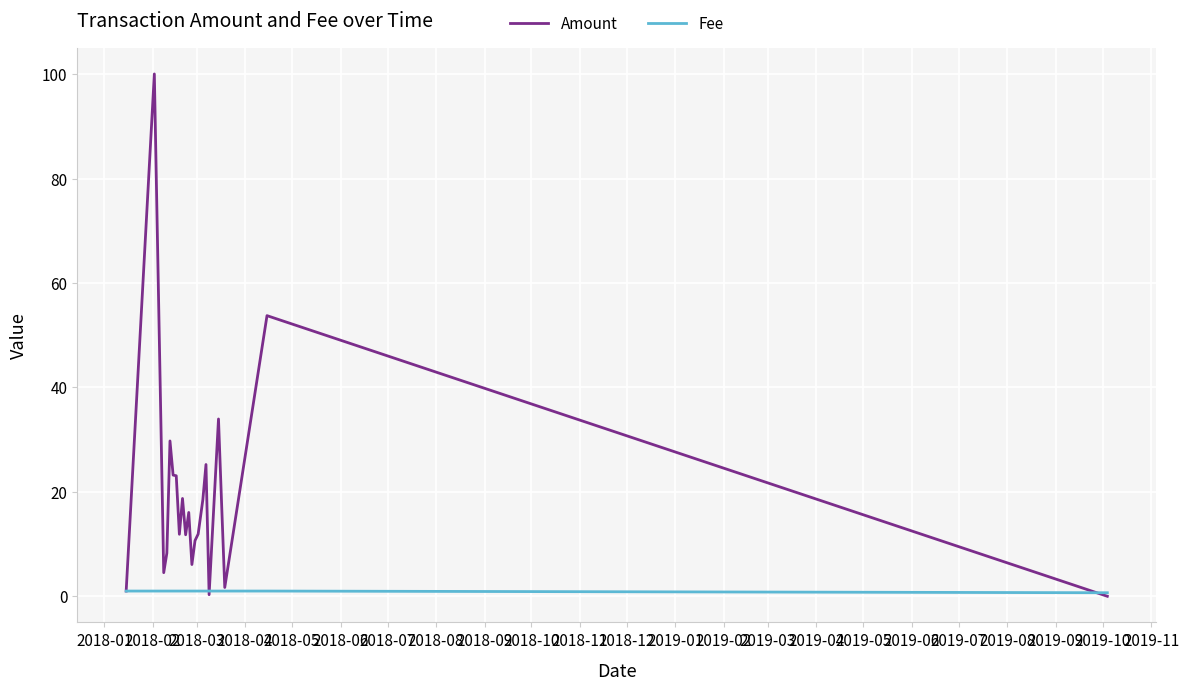

What is the maximum value shown in the chart?

100.0